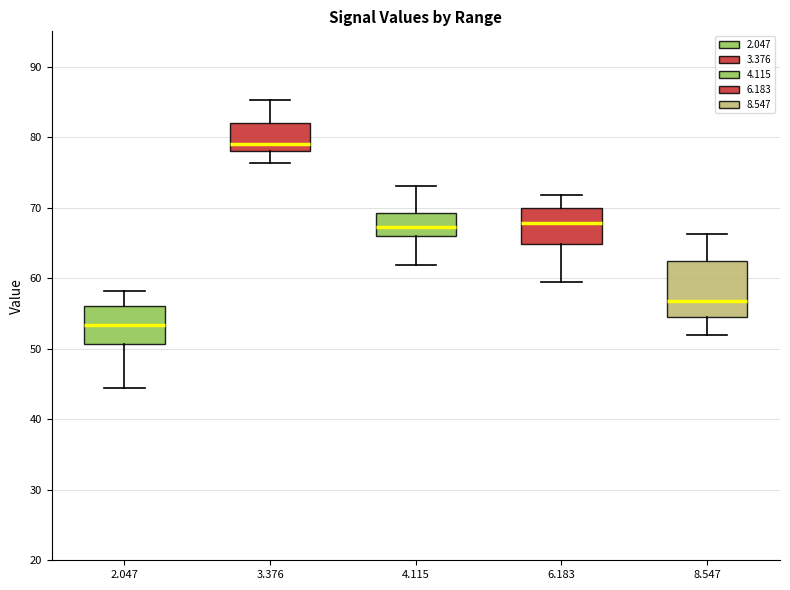

Where does the median line of the box at x = 2.047 sit on the y-axis? The values are not printed on the chart, so give them approximately, as read against the axis.

53